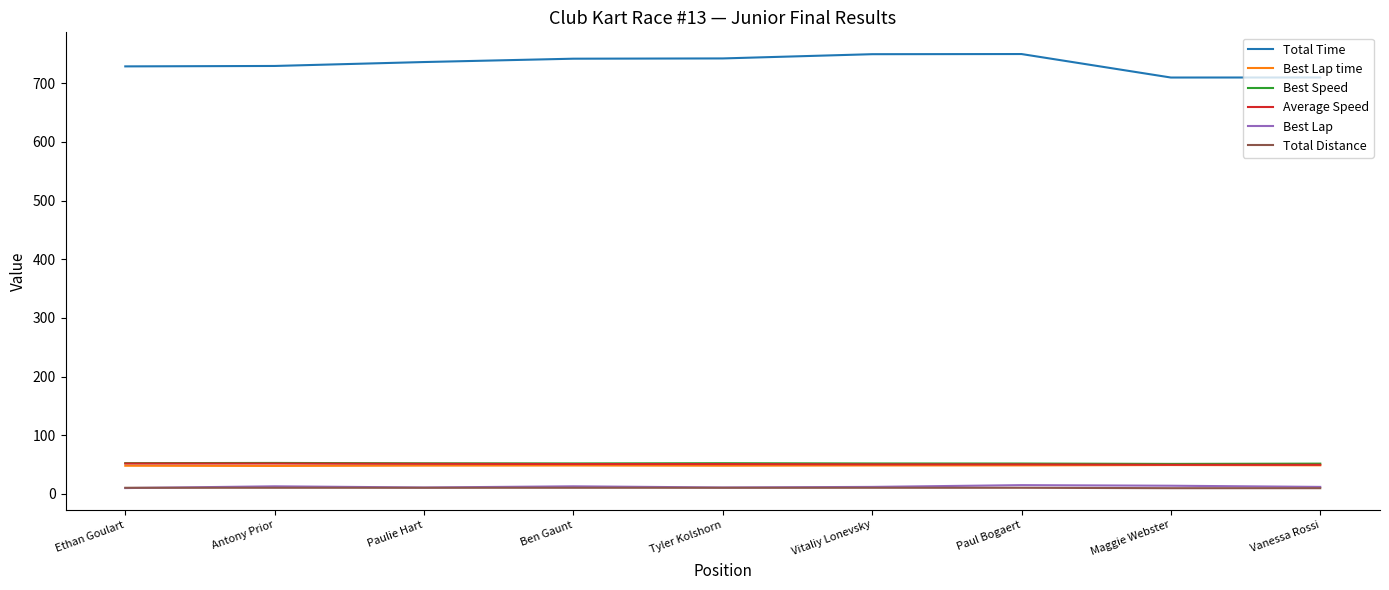

What is the sum of all Best Lap time values?

435.8